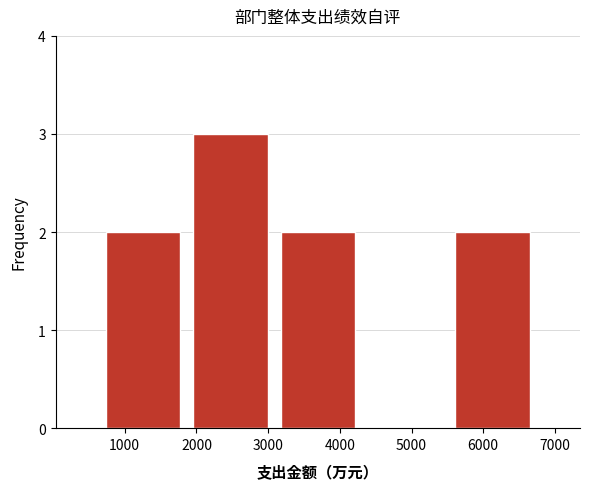

How tall is the bar that spans 1900 to 3100 on the x-axis? Neither the bar edges nor the heights are printed on the chart, so give them approximately, as read against the axes.

3